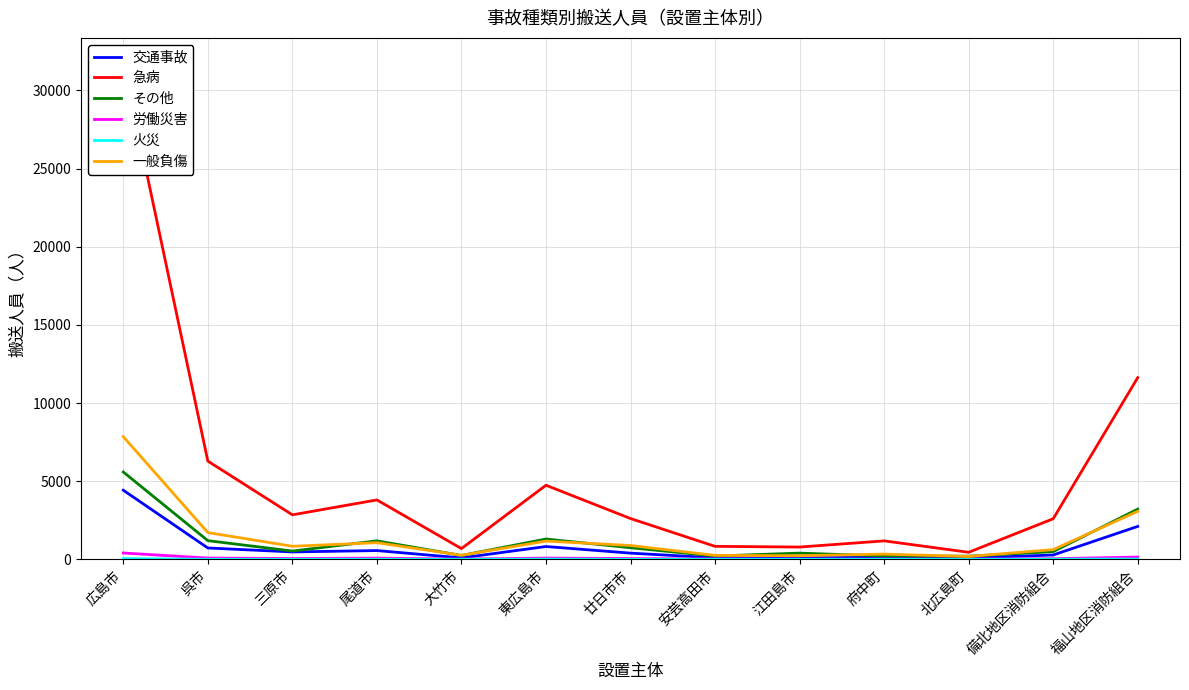

What is the value of the 労働災害 point at the 6th from the left?

81